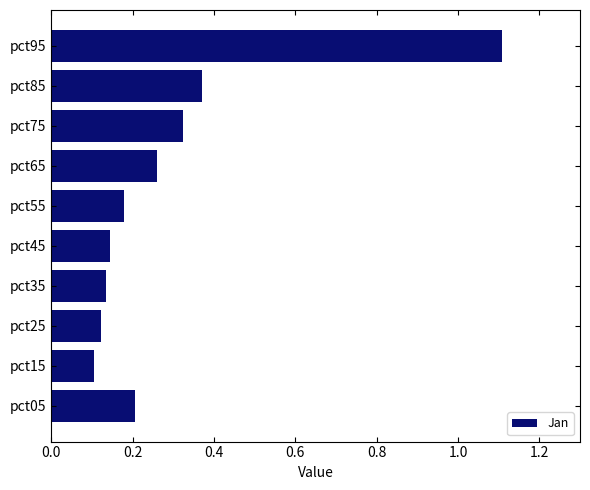

What is the difference between the maximum and minimum values?

1.0